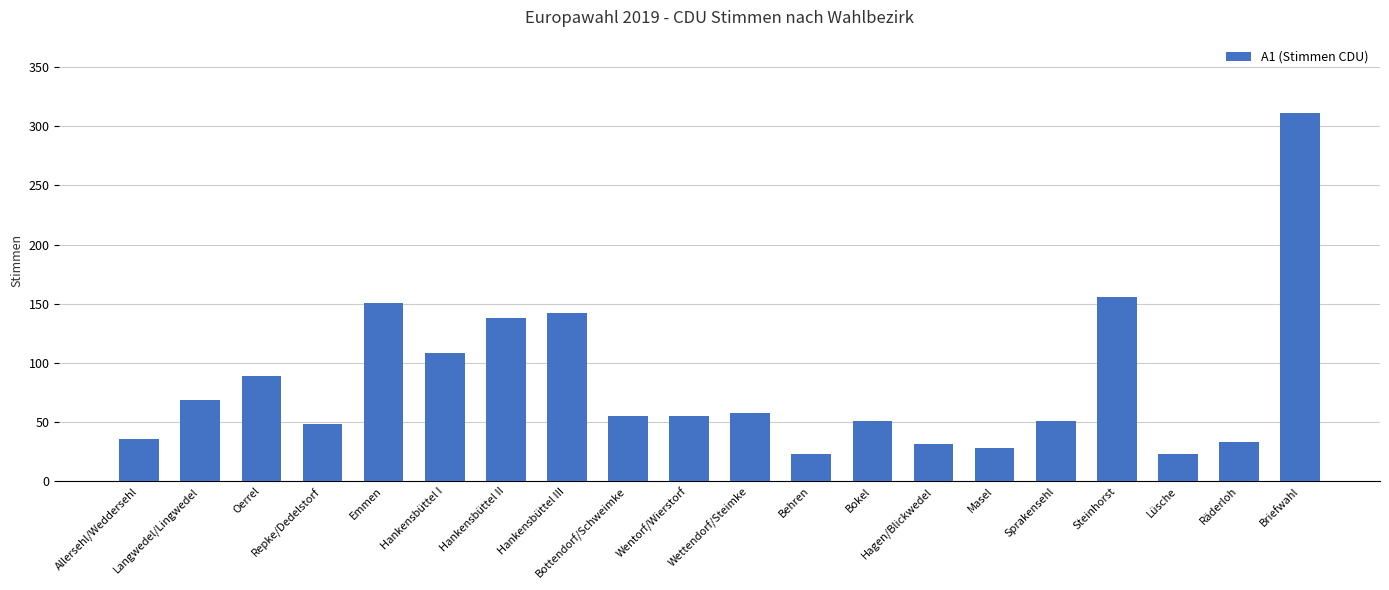

What is the smallest value displayed?

23